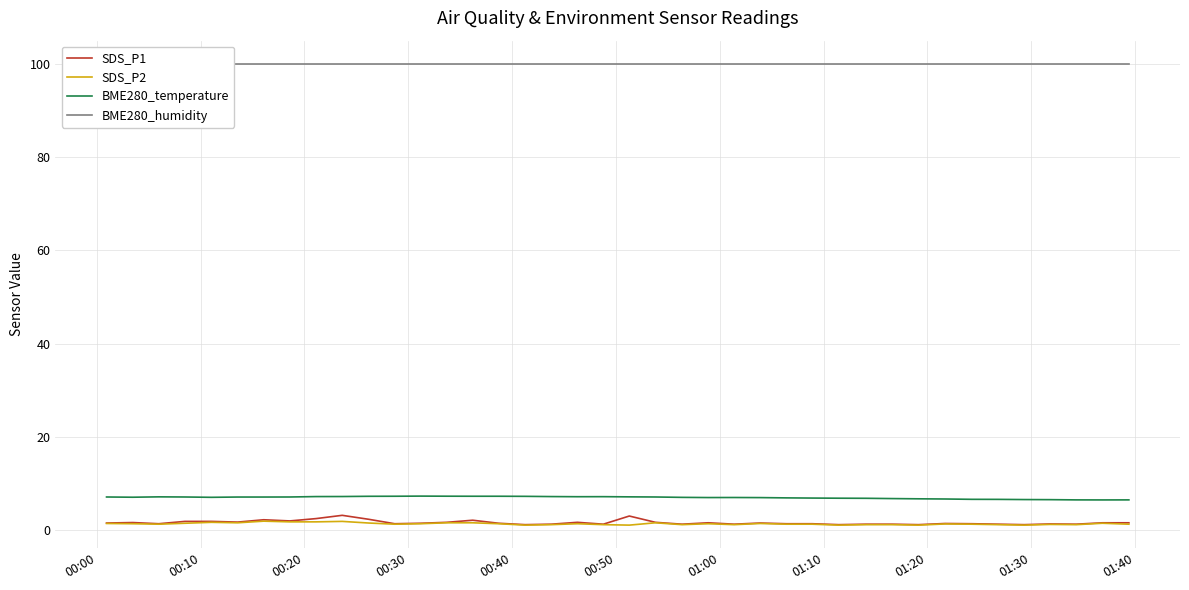

True or false: BME280_temperature and SDS_P1 cross at least once.

False